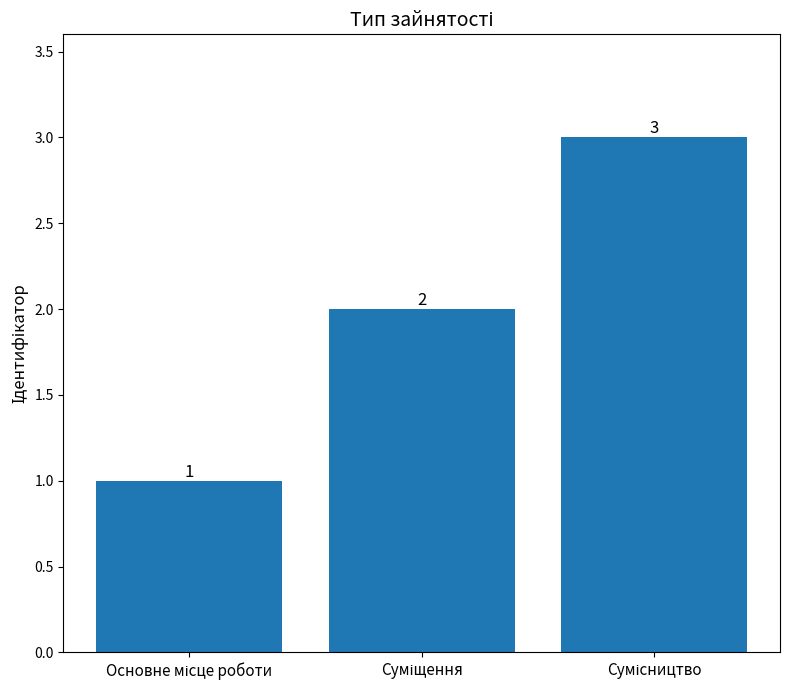

Count the values in the range 1 to 3.

3